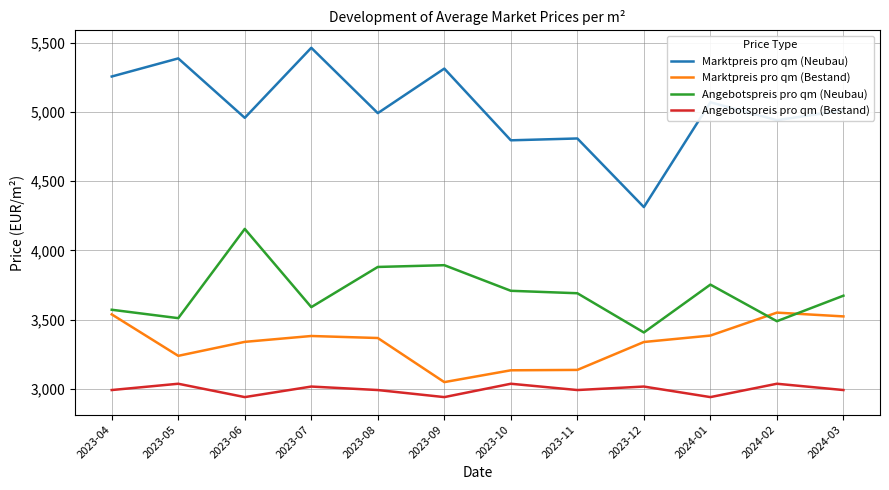

True or false: Angebotspreis pro qm (Bestand) has a value of 4058.9 at 2024-03.

False